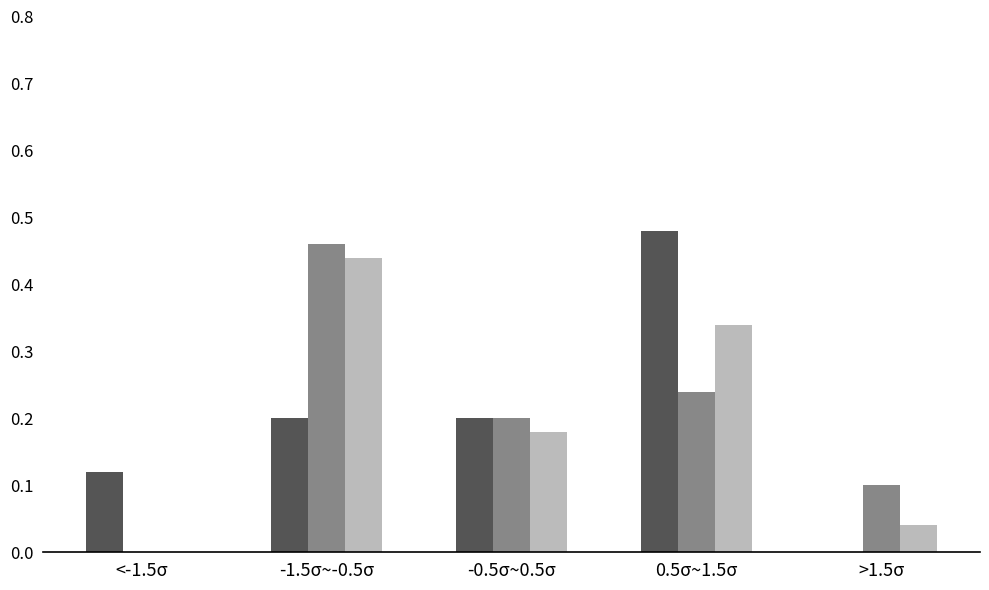

Which label corresponds to the largest value in the chart?

0.5σ~1.5σ